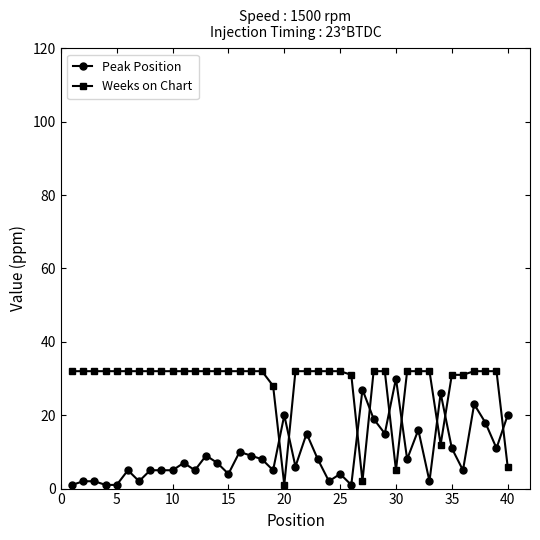

How many intersections are there between Weeks on Chart and Peak Position?

9